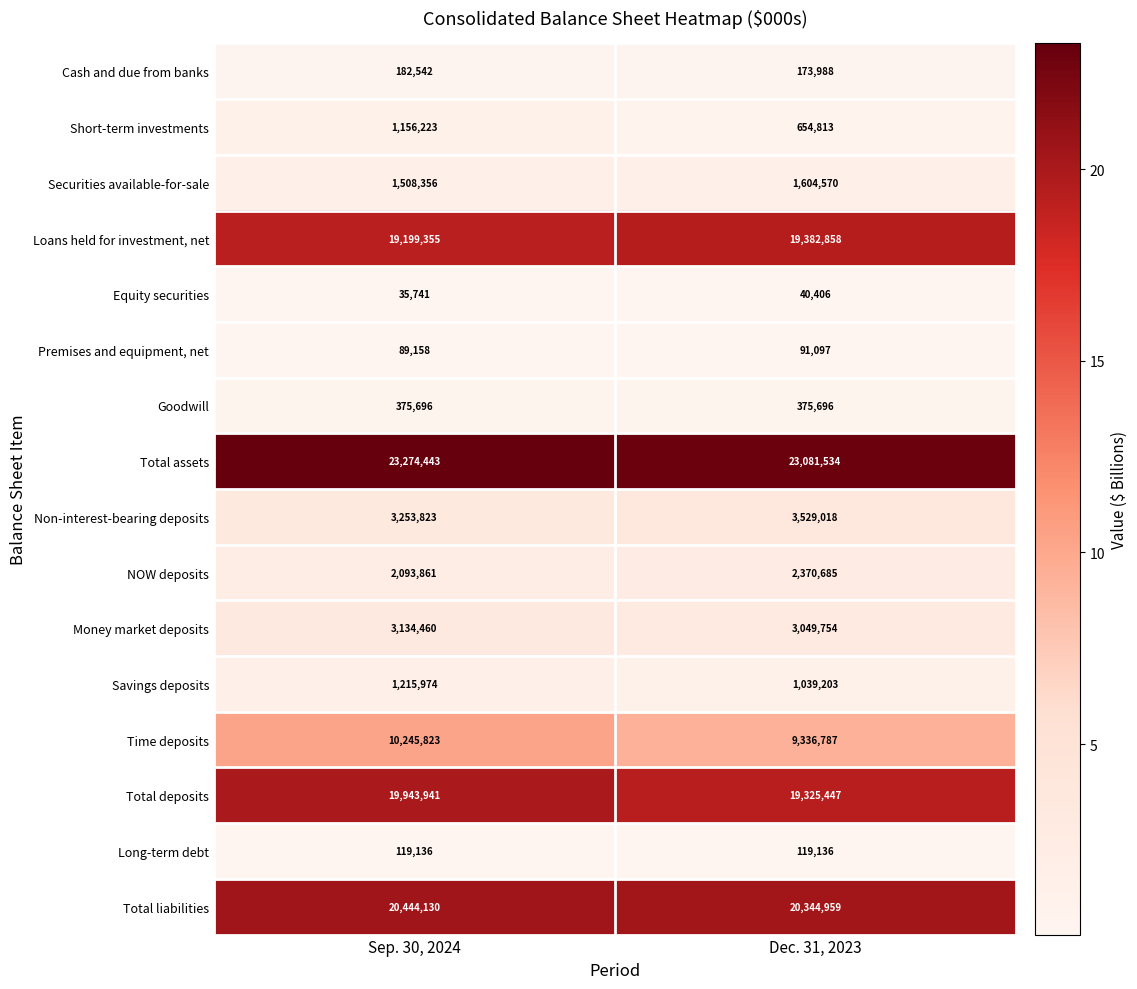

Rank the series by their maximum value, from lowest to highest.

Equity securities, Premises and equipment, net, Long-term debt, Cash and due from banks, Goodwill, Short-term investments, Savings deposits, Securities available-for-sale, NOW deposits, Money market deposits, Non-interest-bearing deposits, Time deposits, Loans held for investment, net, Total deposits, Total liabilities, Total assets